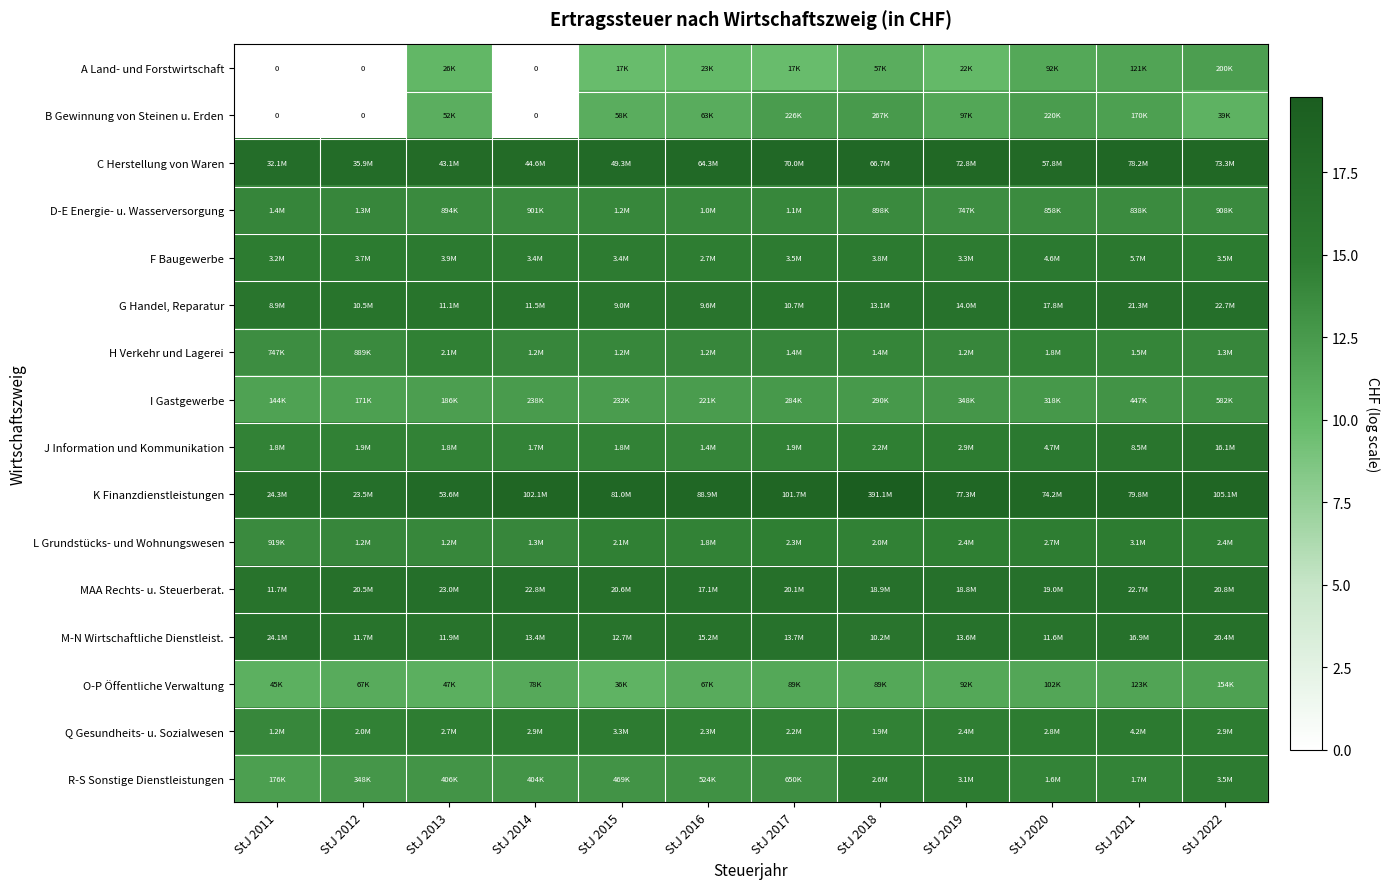

True or false: C Herstellung von Waren has a value of 10.7 at StJ 2012.

False